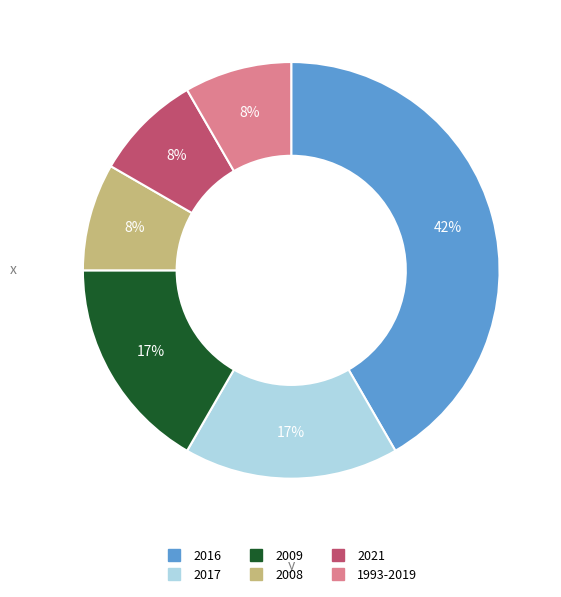

Is there a majority slice in this chart?

No